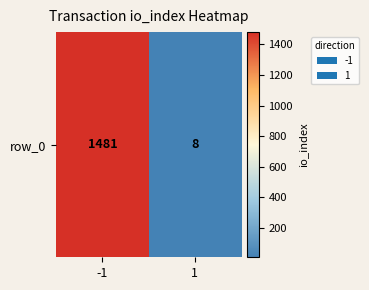

The value at -1 is 1481. True or false?

True